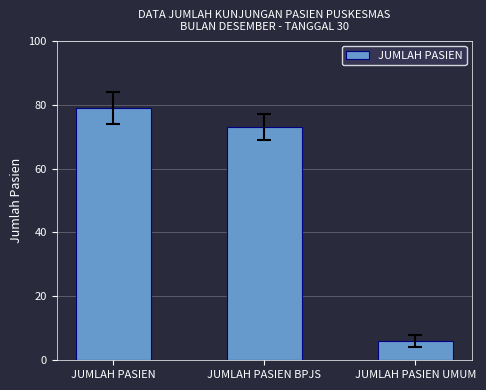

Rank the categories by value from lowest to highest.

JUMLAH PASIEN UMUM, JUMLAH PASIEN BPJS, JUMLAH PASIEN